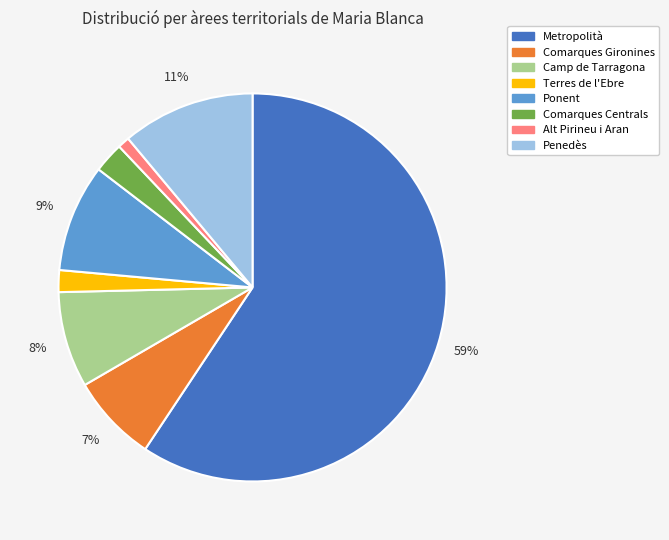

True or false: Comarques Centrals accounts for 3% of the total.

True